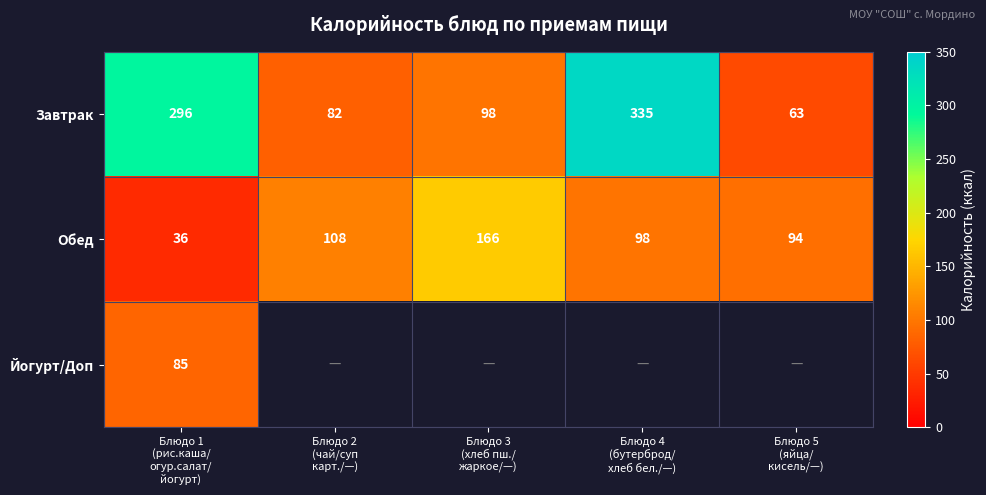

What is the difference between the maximum and minimum values in the Завтрак series?

272